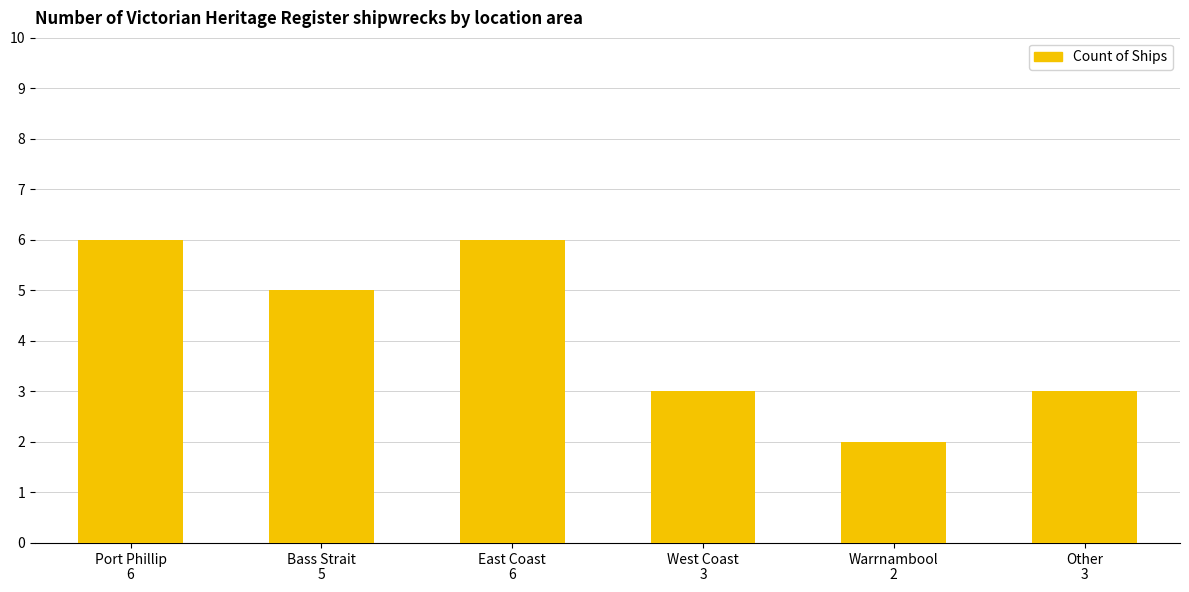

What is the average value?

4